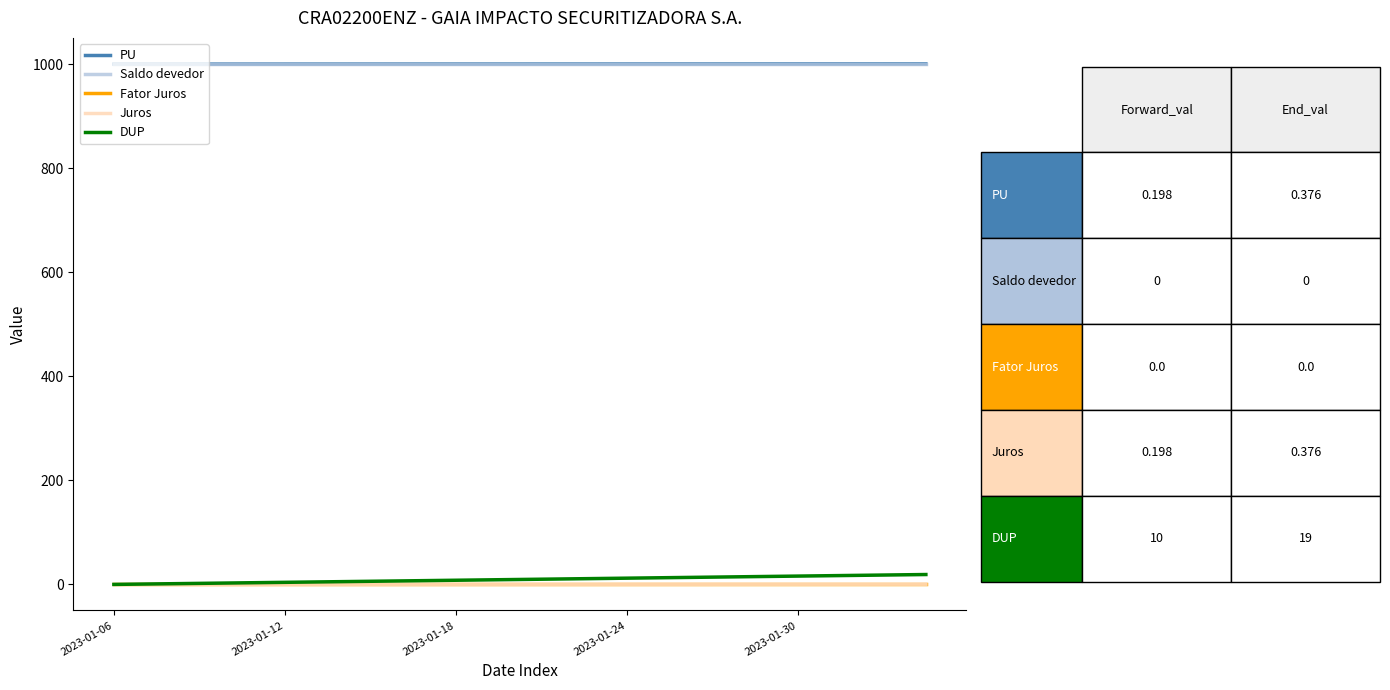

True or false: Saldo devedor and Fator Juros cross at least once.

False